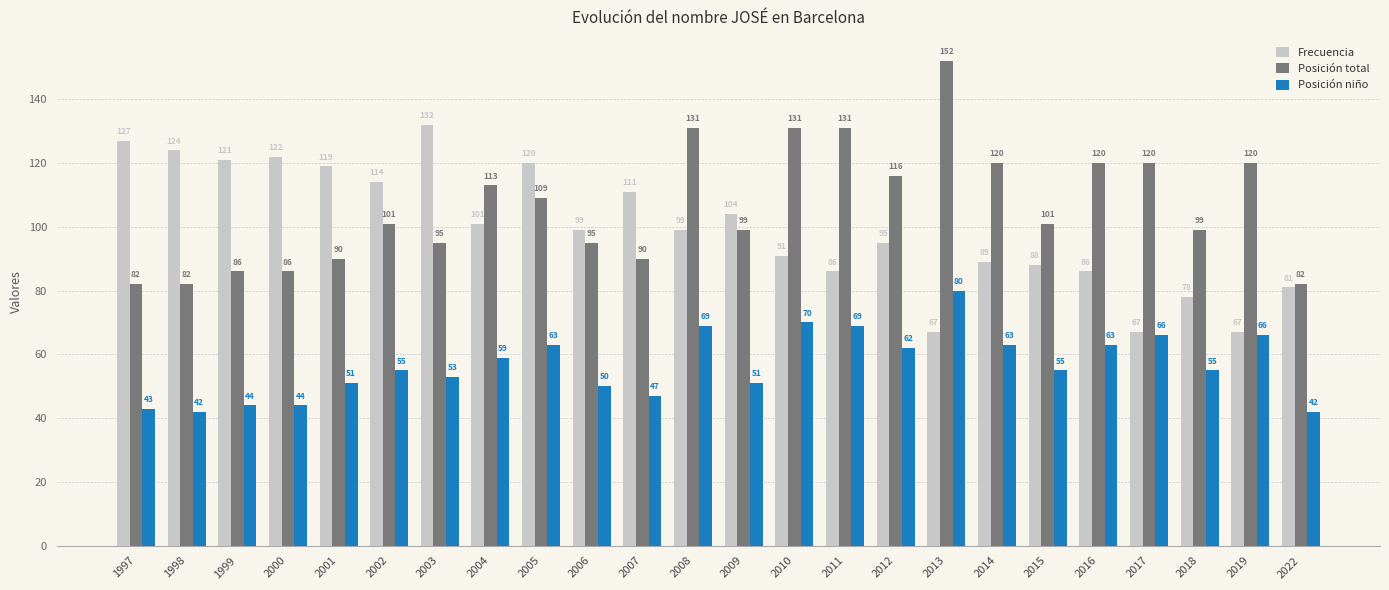

At 2015, list the series in order from largest to smallest.

Posición total, Frecuencia, Posición niño